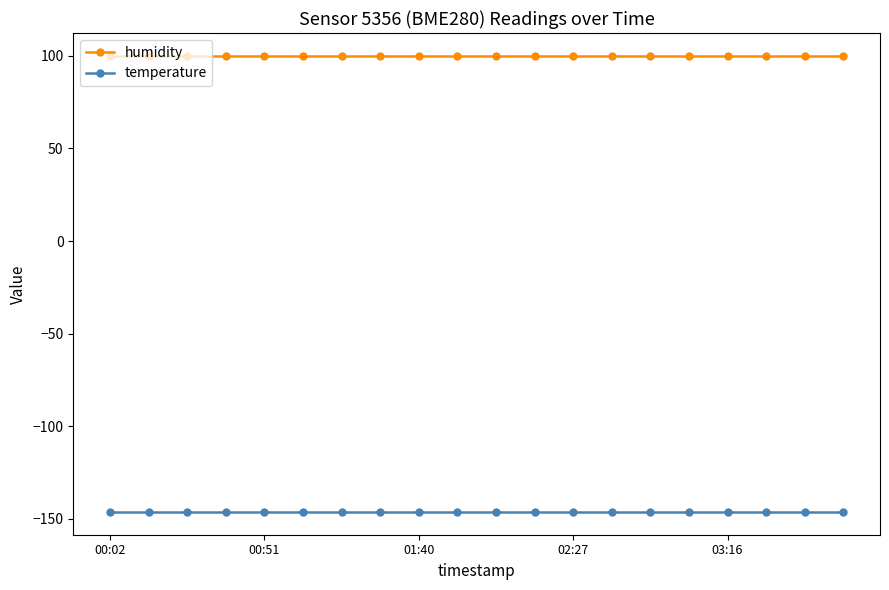

True or false: humidity and temperature cross at least once.

False